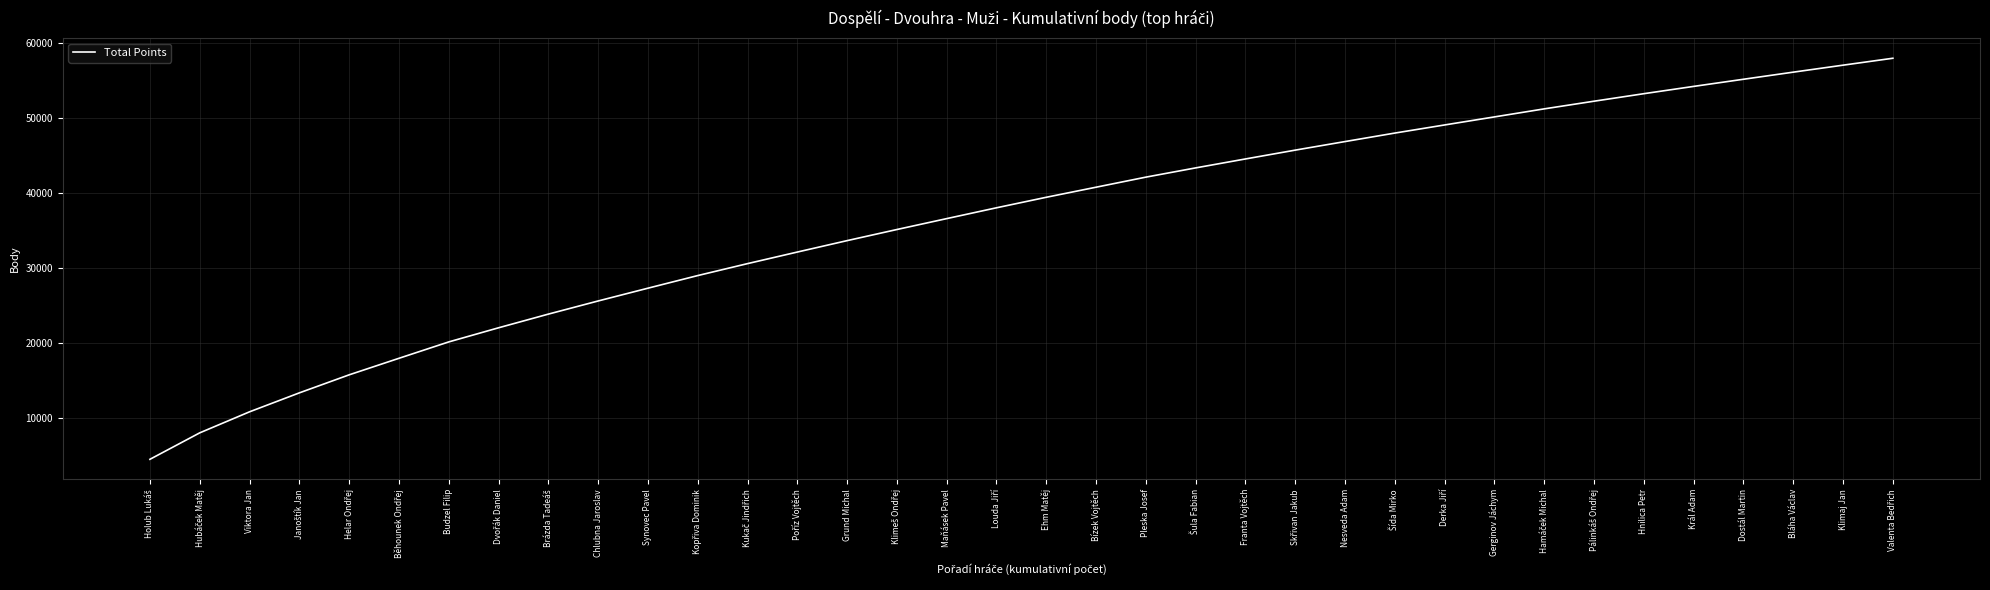

The value at Chlubna Jaroslav is 25610. True or false?

True